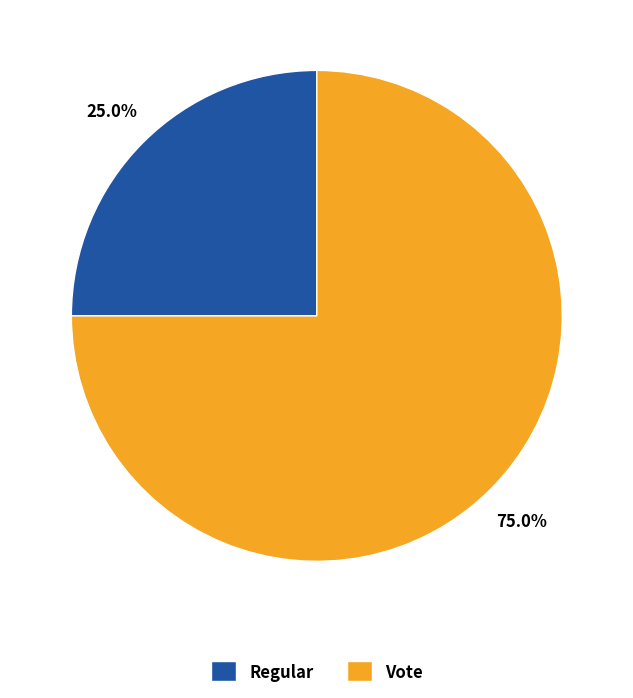

To the nearest percent, what is the combined percentage of Regular and Vote?

100%